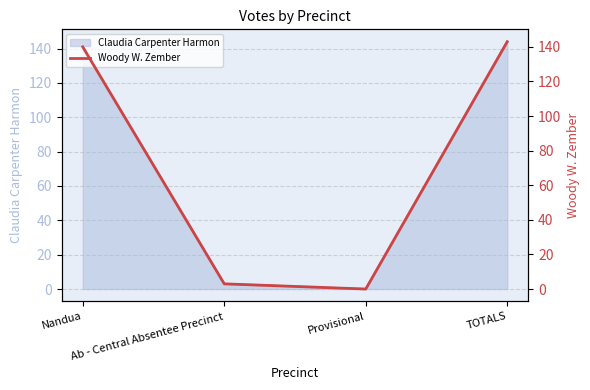

What is the approximate value at Ab - Central Absentee Precinct?

3